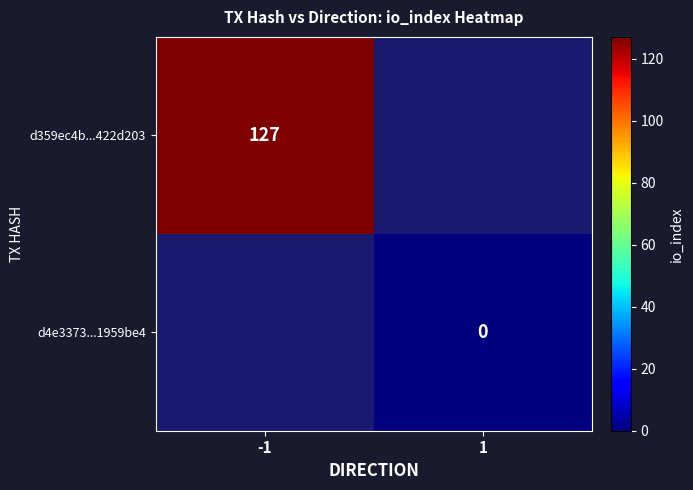

The value of d359ec4b...422d203 at -1 is 61.8. True or false?

False